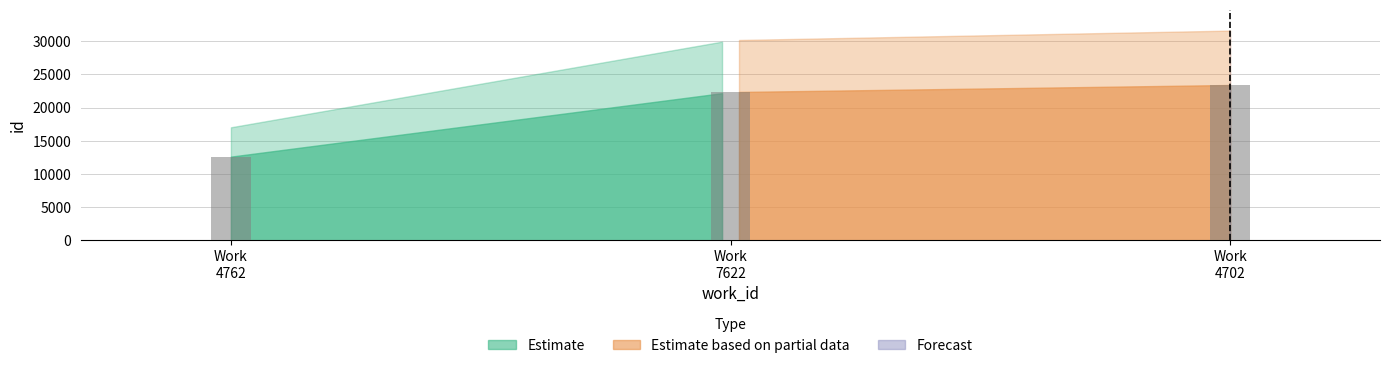

What is the difference between the maximum and second lowest values?

1065